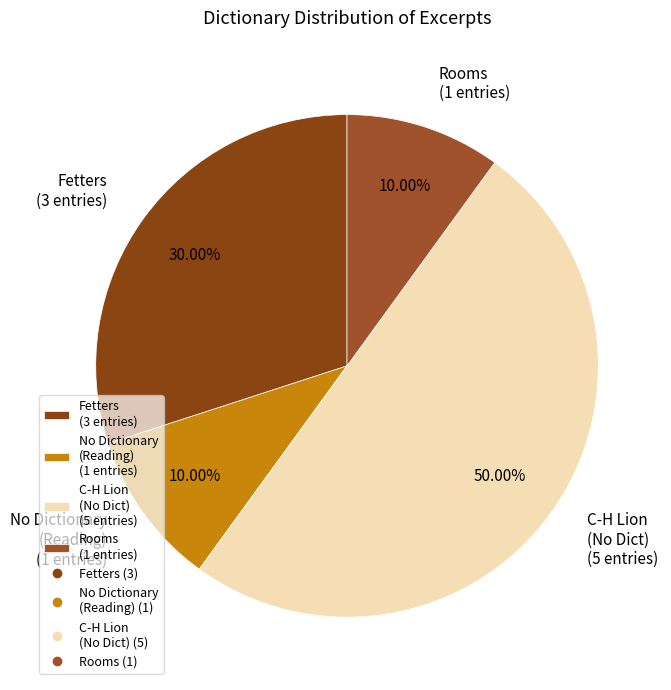

Is the sum of Rooms (1 entries) and C-H Lion (No Dict) (5 entries) greater than half?

Yes